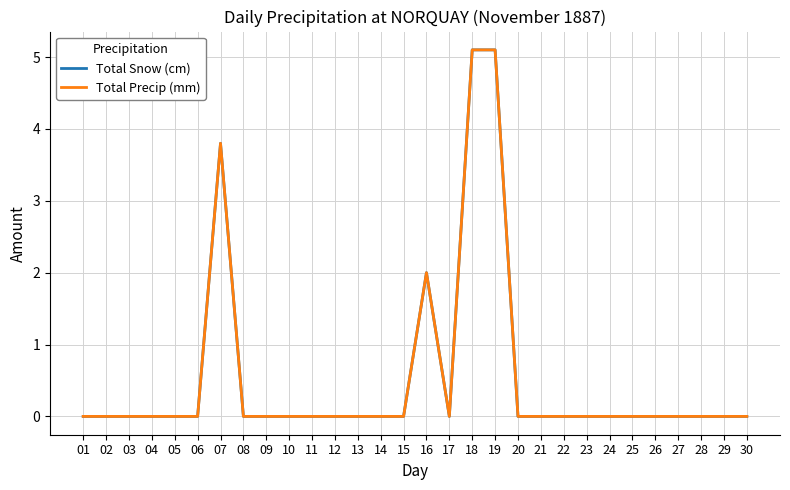

Reading left to right, list all the values displayed in this chart.

Total Snow (cm): 0.0	0.0	0.0	0.0	0.0	0.0	3.8	0.0	0.0	0.0	0.0	0.0	0.0	0.0	0.0	2.0	0.0	5.1	5.1	0.0	0.0	0.0	0.0	0.0	0.0	0.0	0.0	0.0	0.0	0.0
Total Precip (mm): 0.0	0.0	0.0	0.0	0.0	0.0	3.8	0.0	0.0	0.0	0.0	0.0	0.0	0.0	0.0	2.0	0.0	5.1	5.1	0.0	0.0	0.0	0.0	0.0	0.0	0.0	0.0	0.0	0.0	0.0